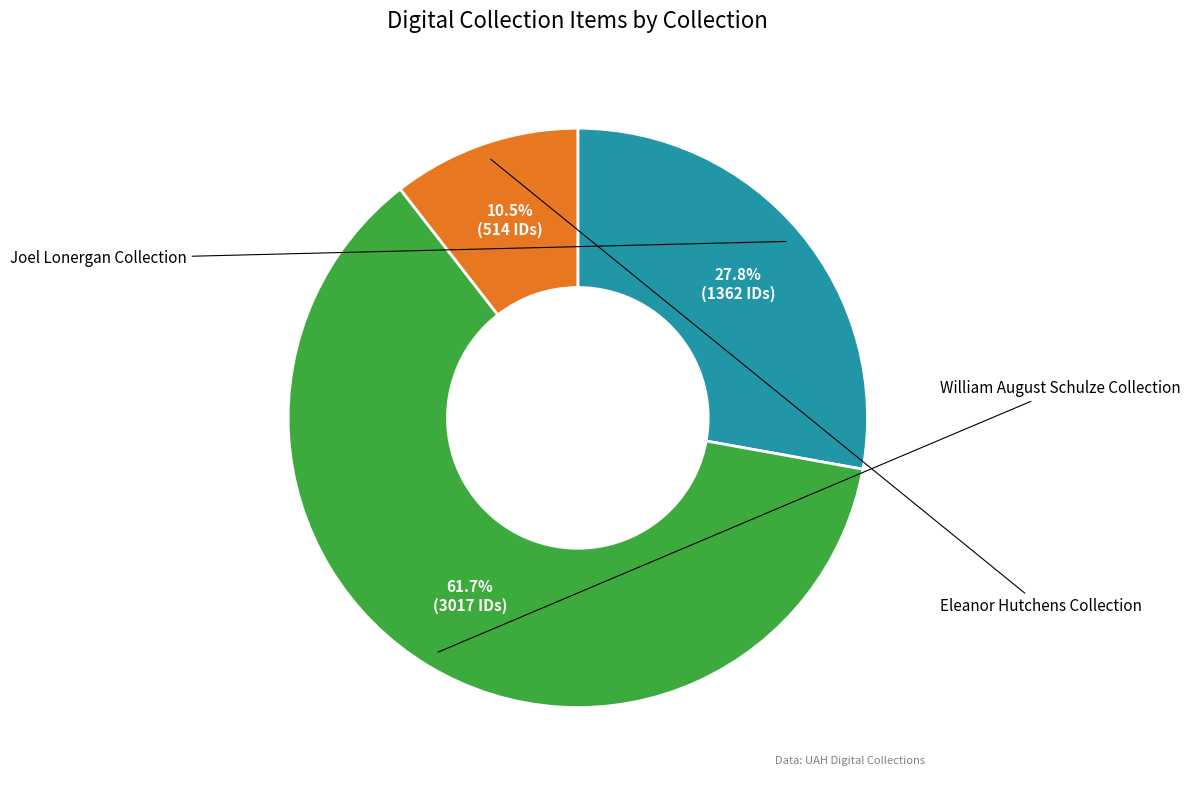

Is there a majority slice in this chart?

Yes